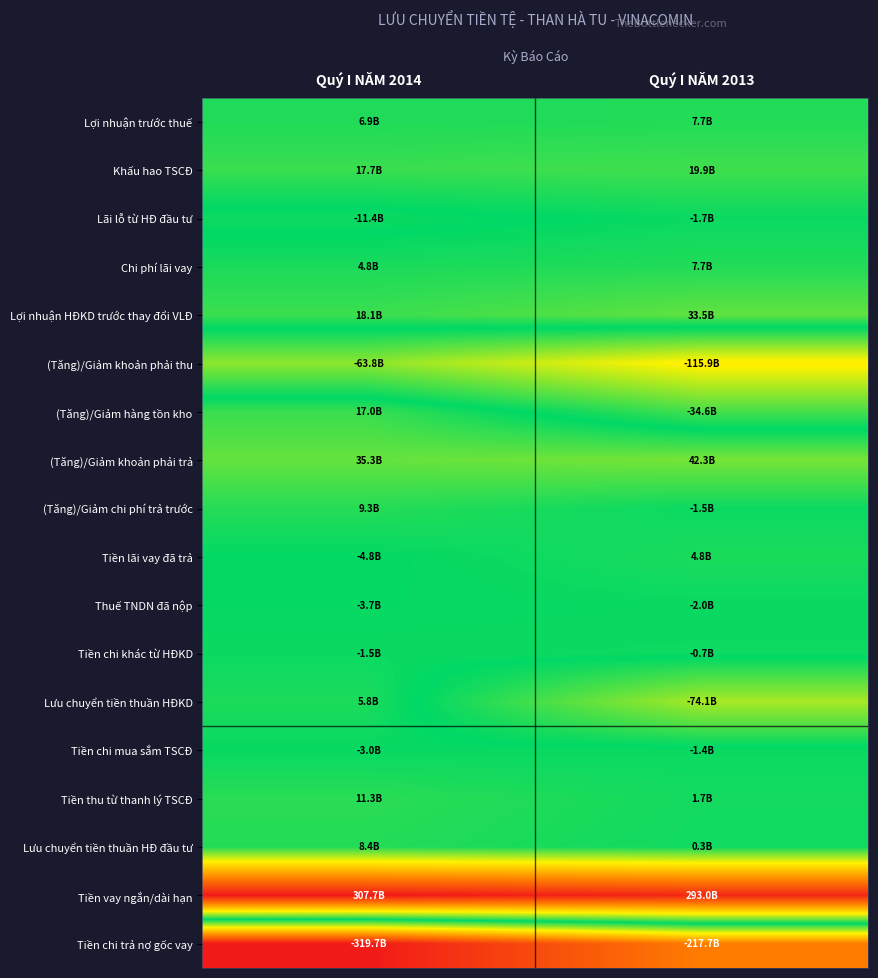

Which has a higher value, Quý I NĂM 2013 or Quý I NĂM 2014?

Quý I NĂM 2013